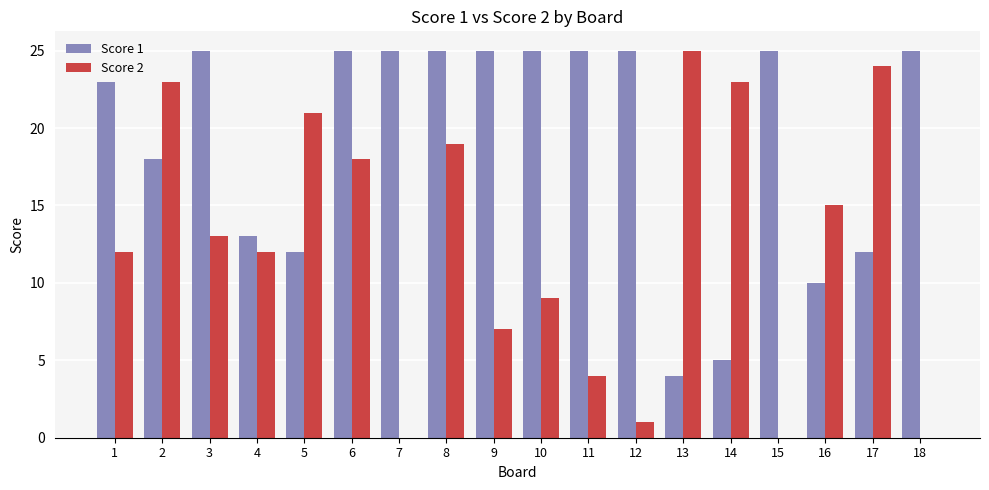

Between 1 and 16, which series saw the biggest shift?

Score 1